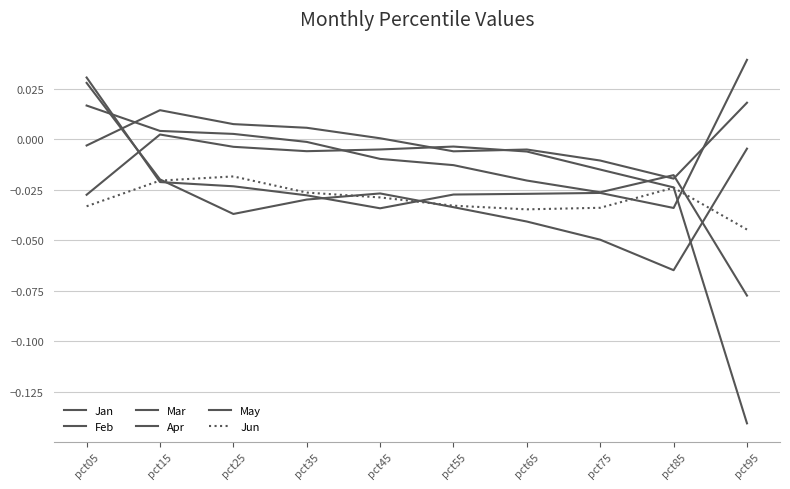

The value of May at pct15 is 0.0. True or false?

False